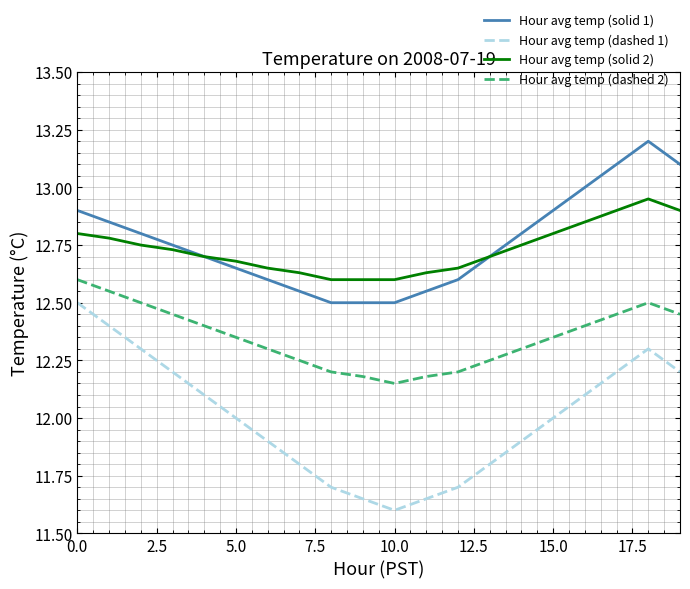

Rank the series by their maximum value, from highest to lowest.

Hour avg temp (solid 1), Hour avg temp (solid 2), Hour avg temp (dashed 2), Hour avg temp (dashed 1)